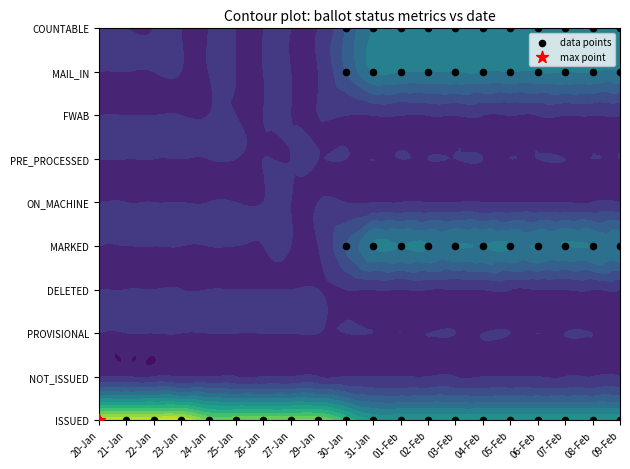

Between 04-Feb and 01-Feb, which is larger?

04-Feb